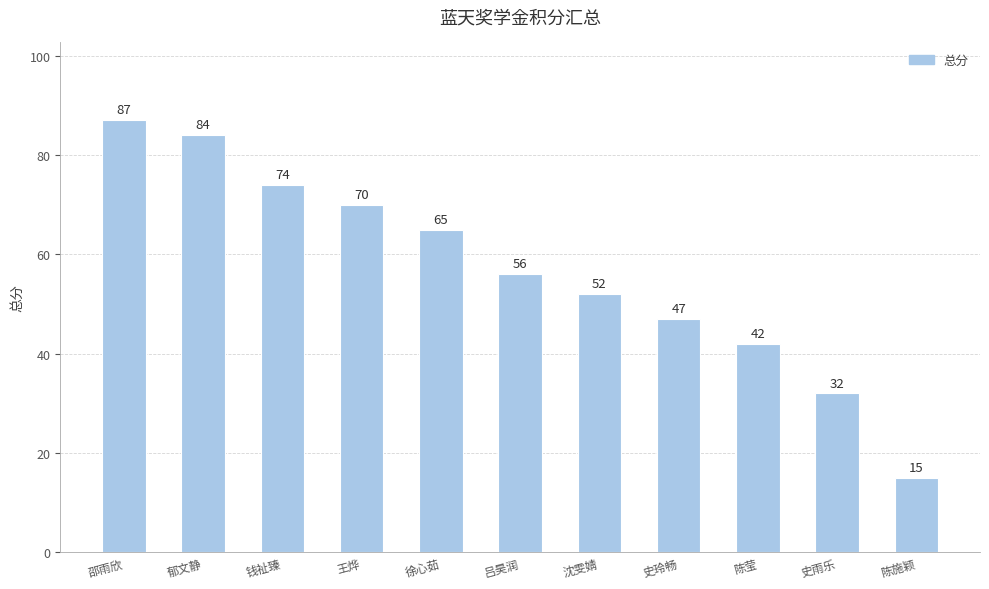

True or false: the data shows 87 at 邵雨欣.

True